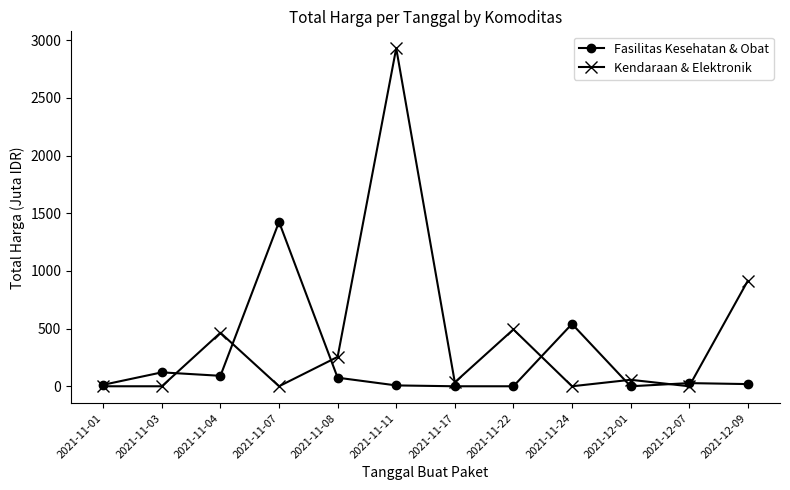

How many values in the Fasilitas Kesehatan & Obat series exceed 27?

6